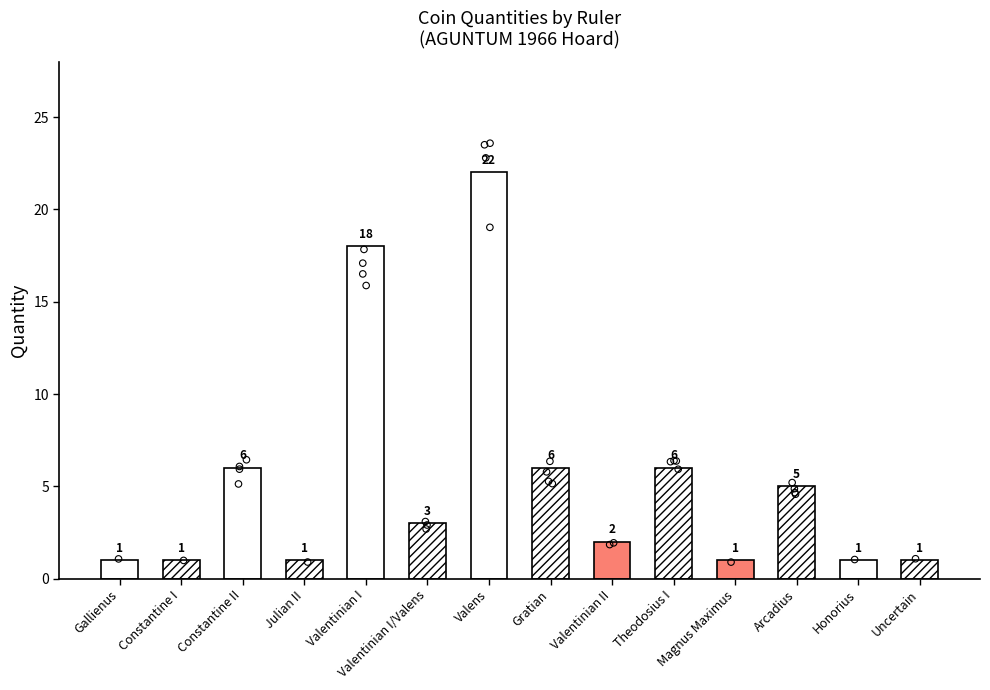

Which has a higher value, Gallienus or Honorius?

Gallienus